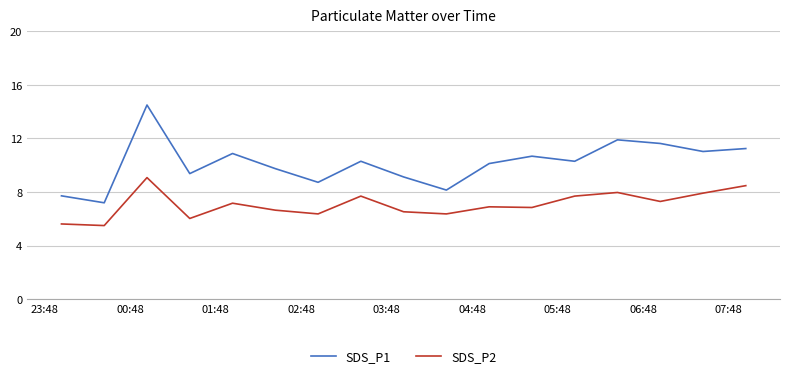

What is the minimum value for SDS_P2?

5.5